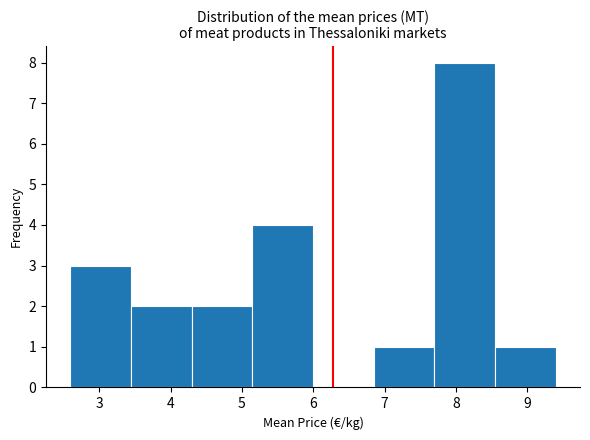

Reading left to right, transcribe this chart: for each bar, give the range it covers on the x-axis and its height. Neither the bar edges nor the heights are printed on the chart, so give them approximately, as read against the axes.

2.6 to 3.4: 3
3.4 to 4.3: 2
4.3 to 5.1: 2
5.1 to 6.0: 4
6.0 to 6.8: 0
6.8 to 7.7: 1
7.7 to 8.5: 8
8.5 to 9.4: 1